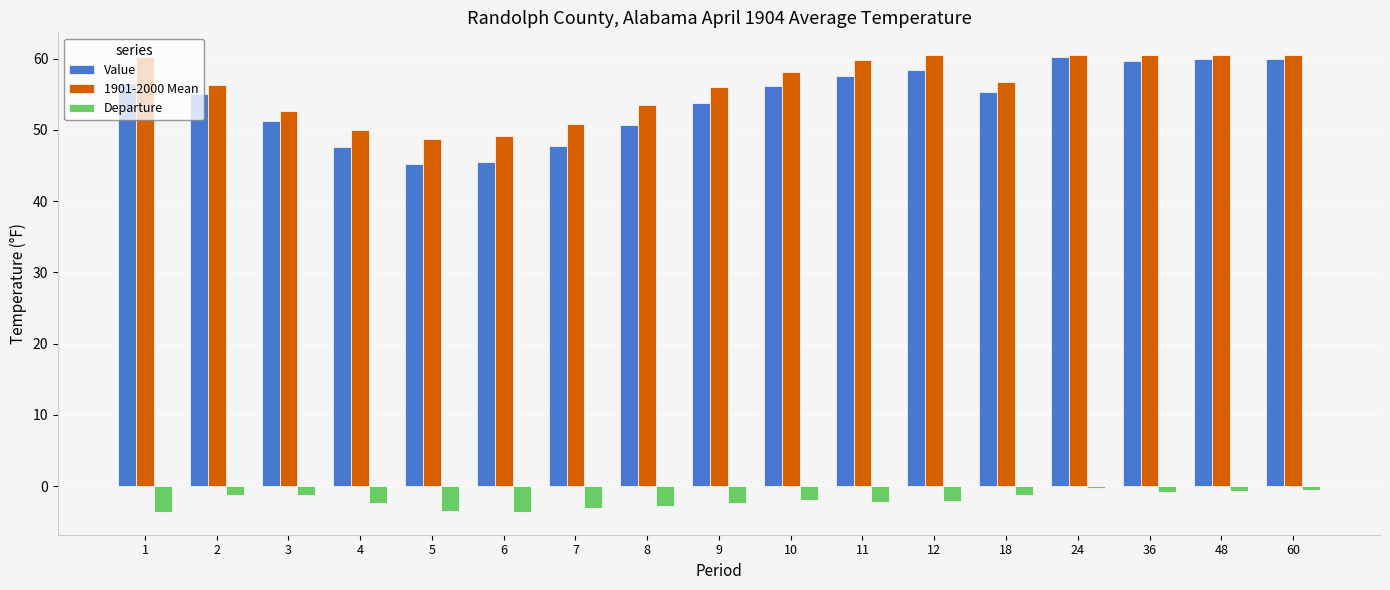

What is the smallest value displayed?

-3.6